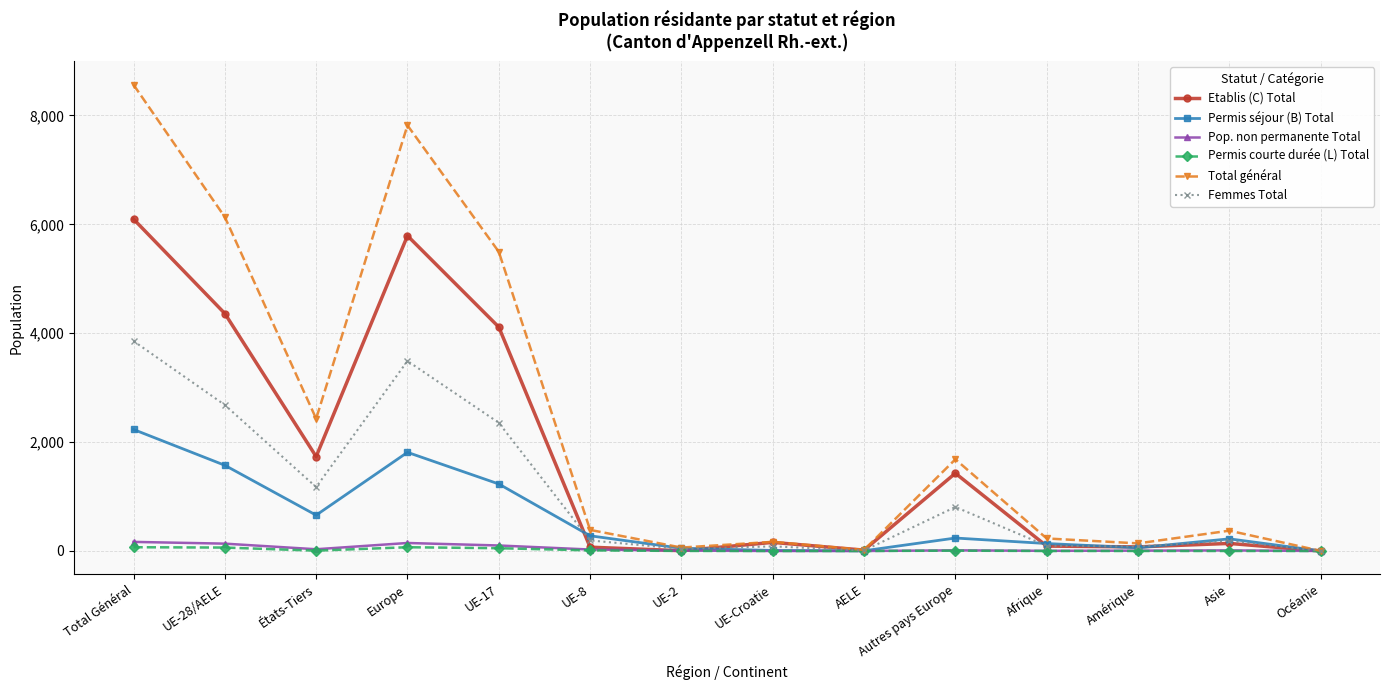

What is the approximate value of Pop. non permanente Total at Afrique?

3